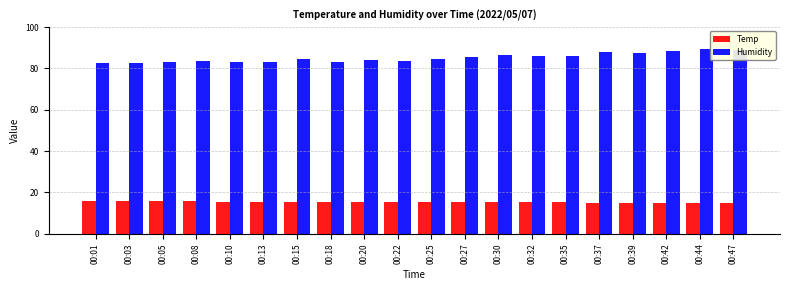

Which series has the largest range (max minus min)?

Humidity